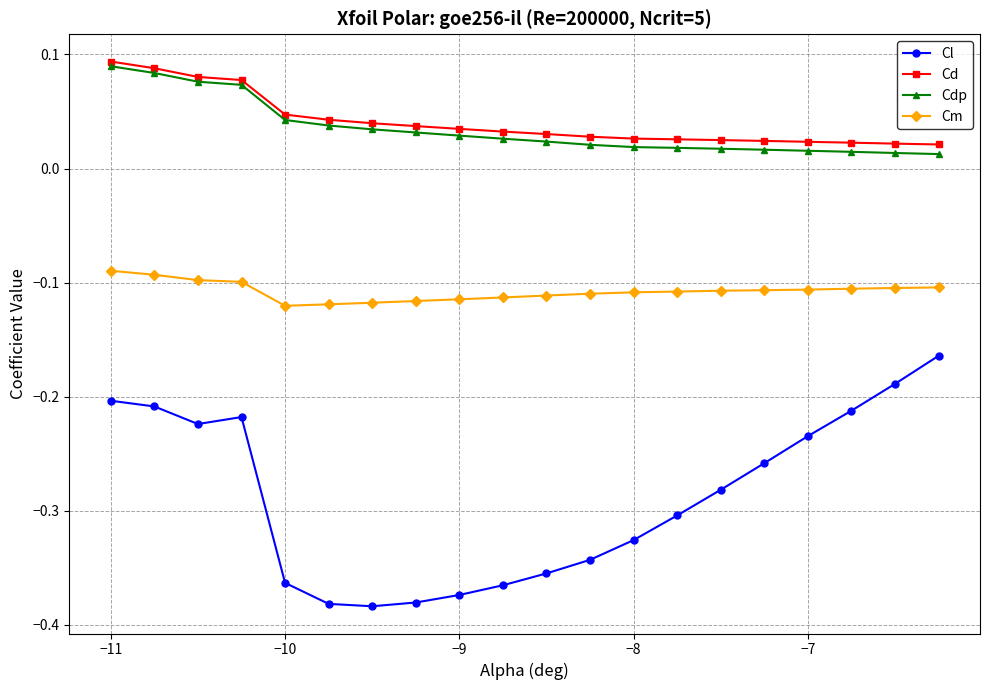

At how many categories does at least one series exceed 0?

20